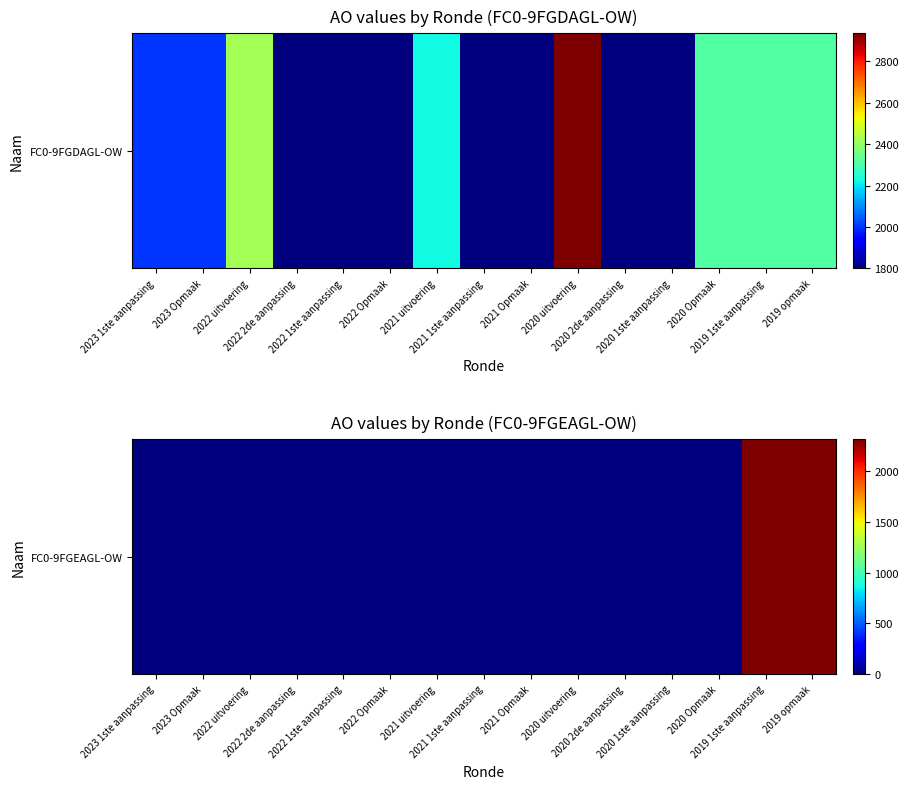

Which category has the highest value across all series?

2019 1ste aanpassing